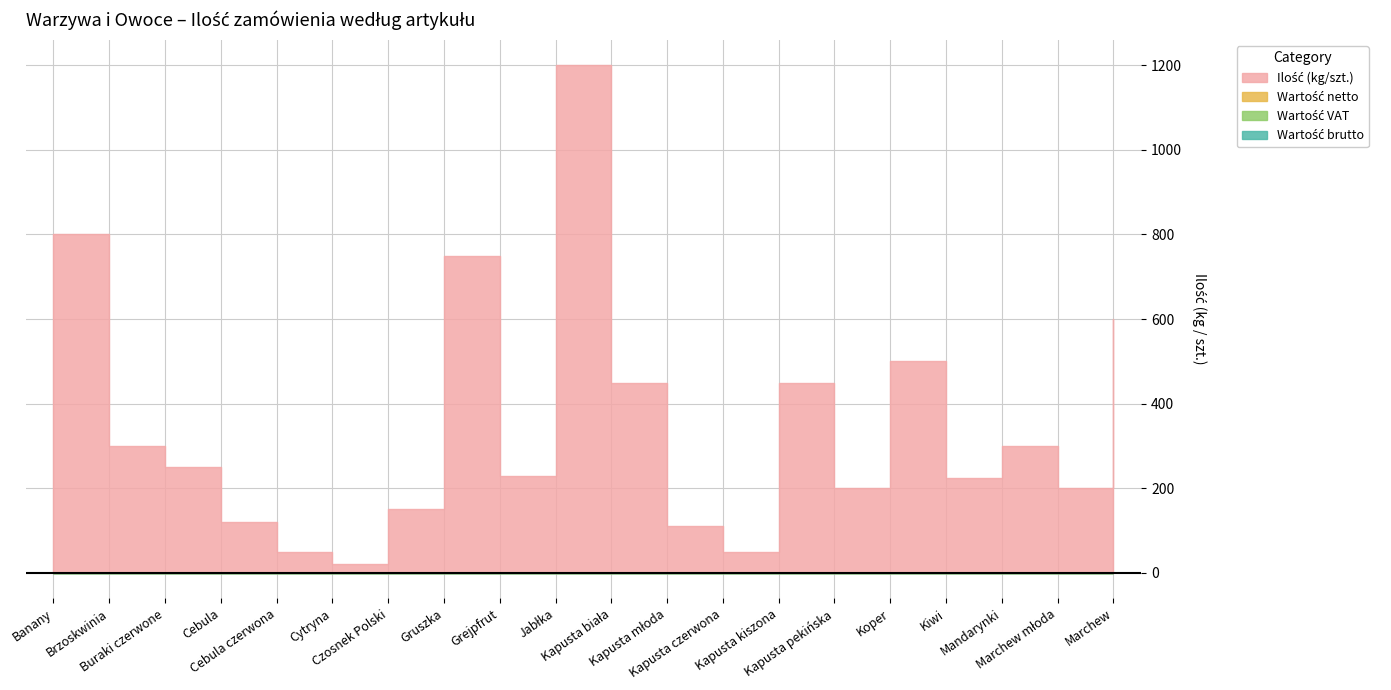

The value of Wartość VAT at Brzoskwinia is 0. True or false?

True